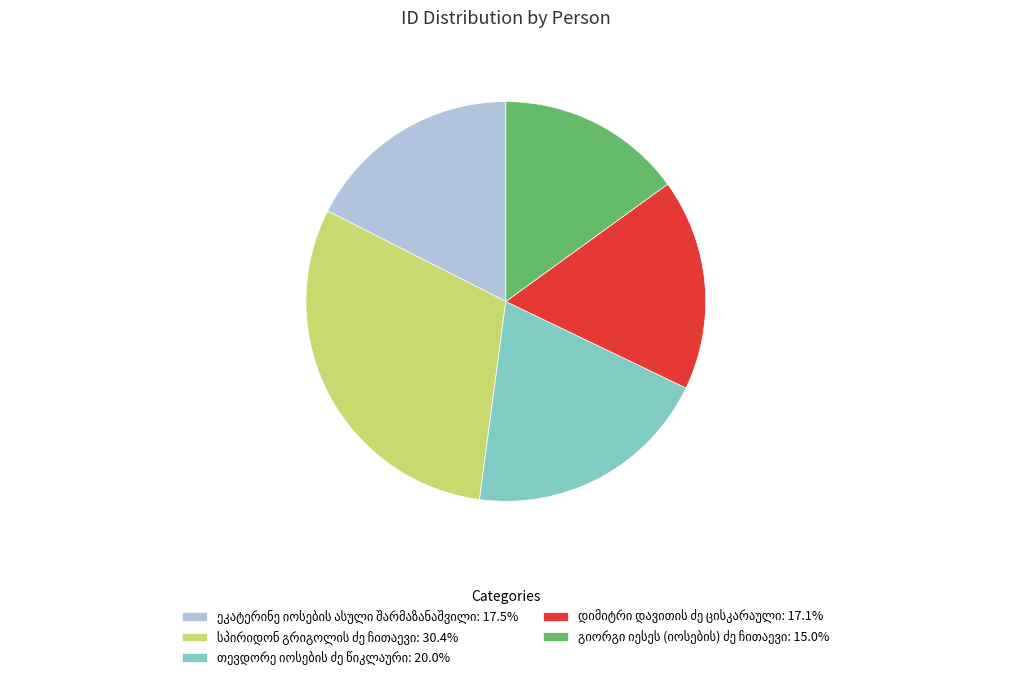

Is there a majority slice in this chart?

No